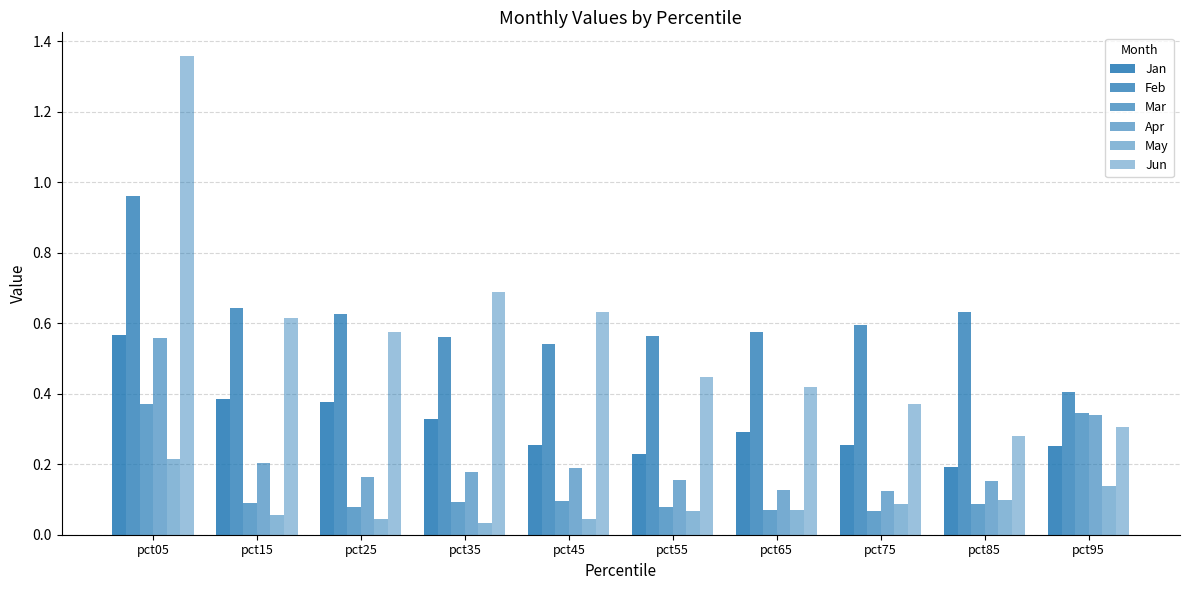

The Jun series shows 0.1 at pct75. True or false?

False